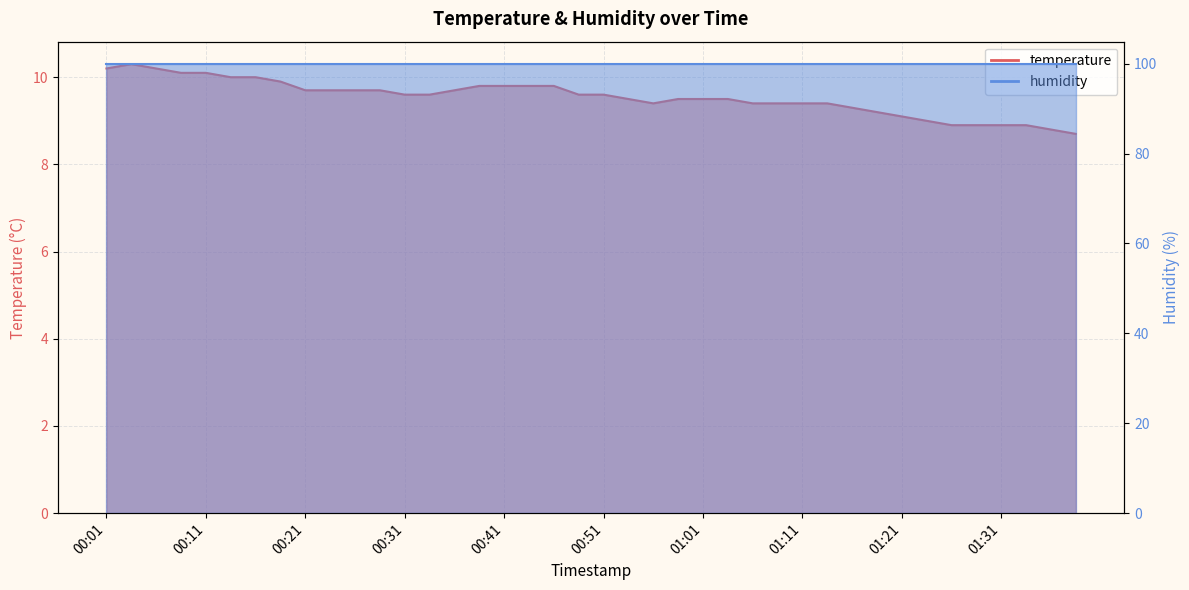

List the labels in order of value, largest first.

00:04, 00:01, 00:06, 00:09, 00:11, 00:14, 00:16, 00:19, 00:38, 00:41, 00:43, 00:46, 00:21, 00:24, 00:26, 00:29, 00:36, 00:31, 00:34, 00:48, 00:51, 00:53, 00:58, 01:01, 01:03, 00:56, 01:06, 01:08, 01:11, 01:13, 01:16, 01:18, 01:21, 01:23, 01:26, 01:28, 01:31, 01:33, 01:36, 01:38